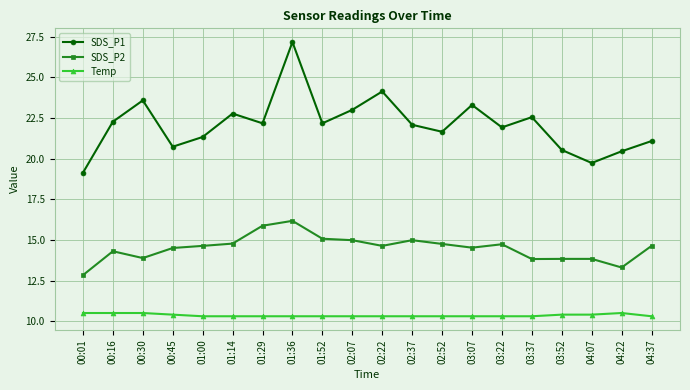

What is the label of the 14th point from the left?

03:07